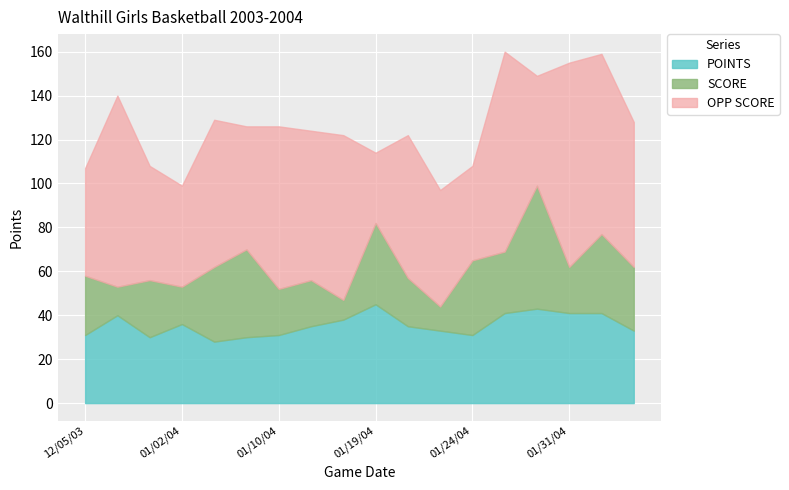

Reading left to right, transcribe all the data shown in this chart.

OPP SCORE: 49	87	52	46	67	56	74	68	75	32	65	53	43	91	50	93	82	66
SCORE: 27	13	26	17	34	40	21	21	9	37	22	11	34	28	56	21	36	29
POINTS: 31	40	30	36	28	30	31	35	38	45	35	33	31	41	43	41	41	33